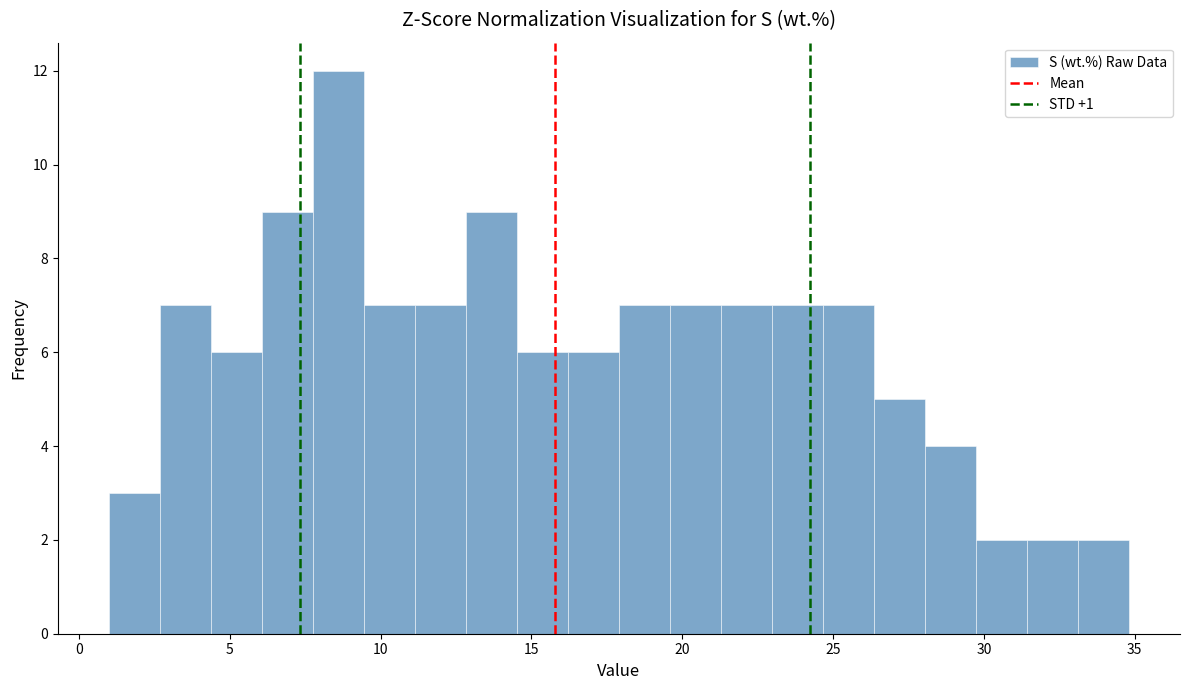

Around what value on the x-axis is the tallest bar? Give the approximate position of its centre, as read against the axis.

8.5